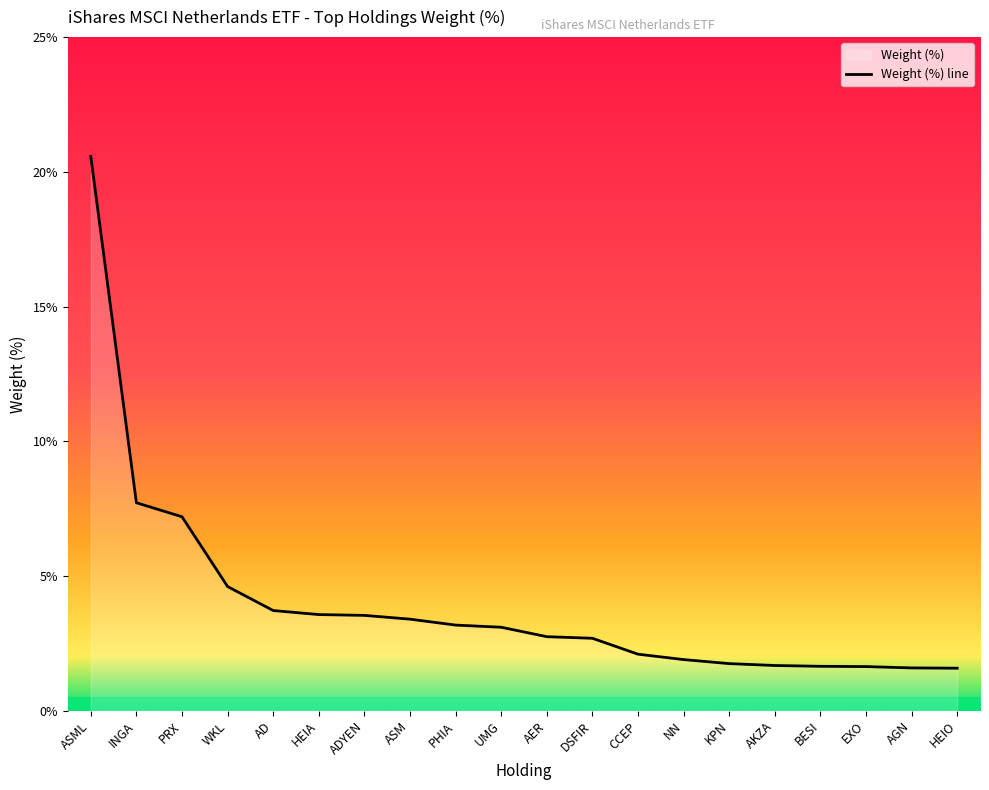

Does the chart display data point markers on the line(s)?

No